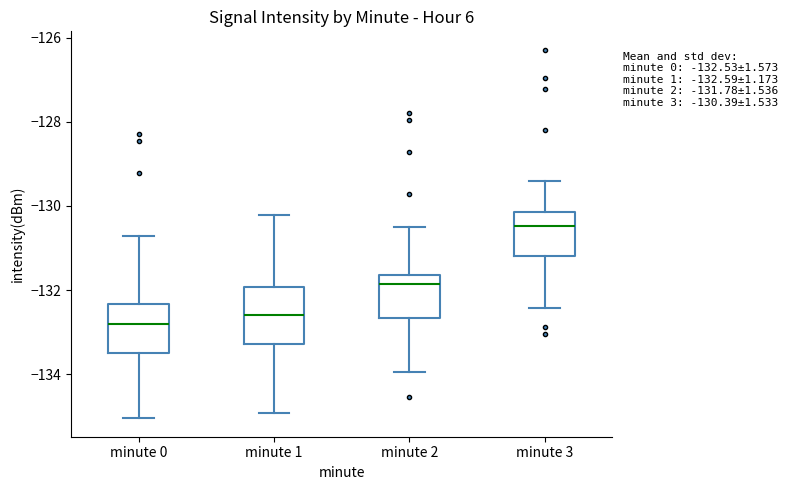

Which box has the lowest median line?

minute 0